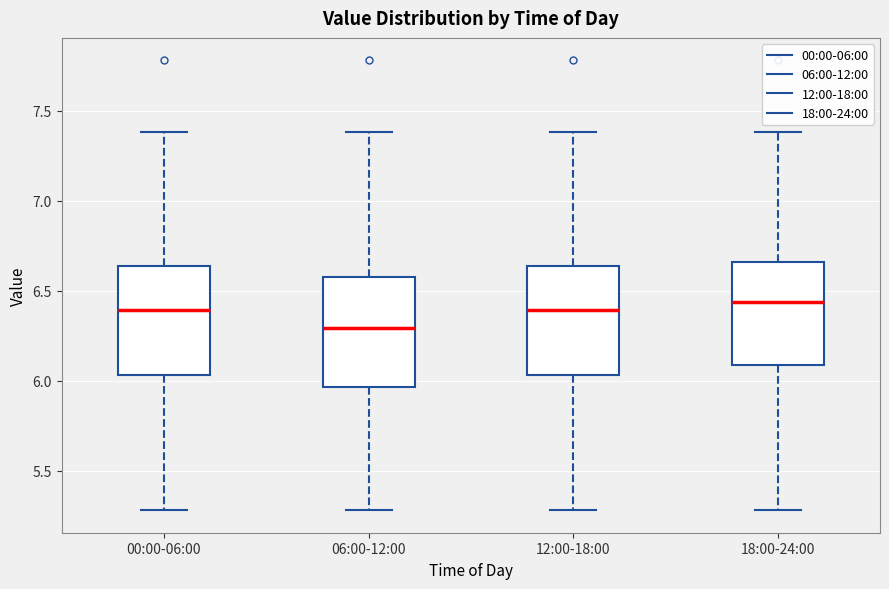

Reading left to right, read every box against the y-axis: the position of its median line, the range the box covers, and the ends of its whiskers. The values are not printed on the chart, so give them approximately, as read against the axis.

00:00-06:00: median 6.40, box 6.05 to 6.65, whiskers 5.30 to 7.40
06:00-12:00: median 6.30, box 5.95 to 6.60, whiskers 5.30 to 7.40
12:00-18:00: median 6.40, box 6.05 to 6.65, whiskers 5.30 to 7.40
18:00-24:00: median 6.45, box 6.10 to 6.65, whiskers 5.30 to 7.40